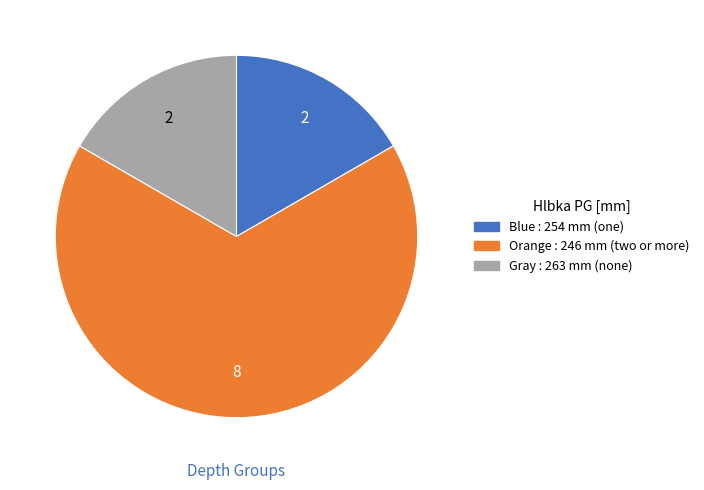

Is there a majority slice in this chart?

Yes